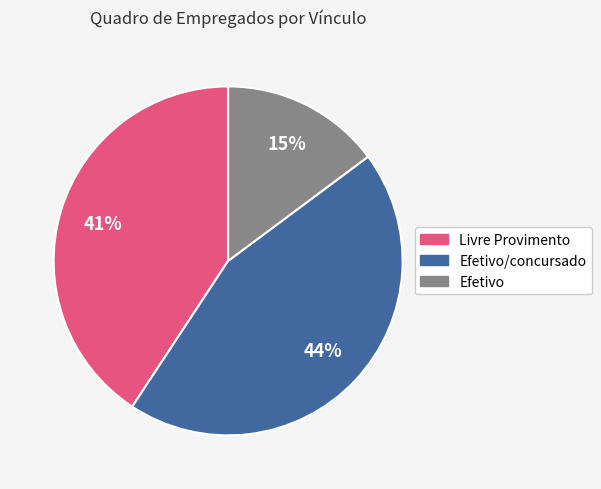

To the nearest percent, what is the average slice percentage?

33%